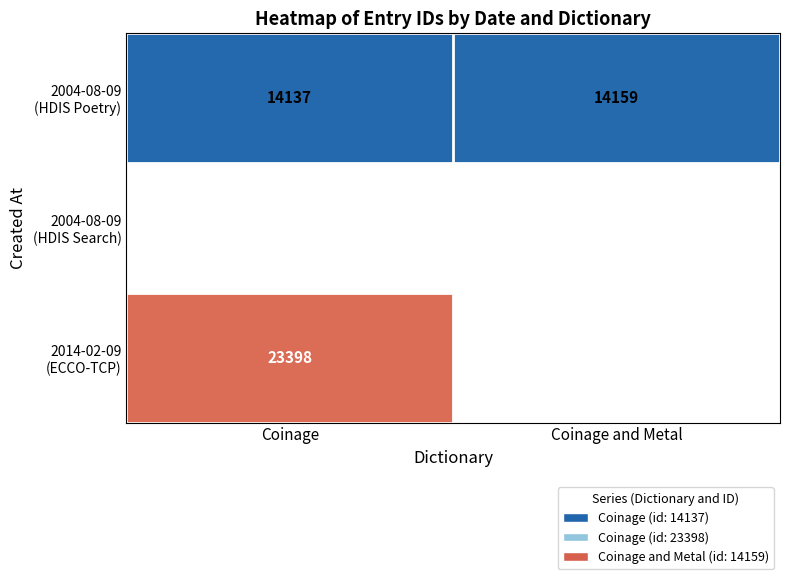

Rank the series by their maximum value, from highest to lowest.

2004-08-09 (HDIS Poetry), 2004-08-09 (HDIS Search), 2014-02-09 (ECCO-TCP)